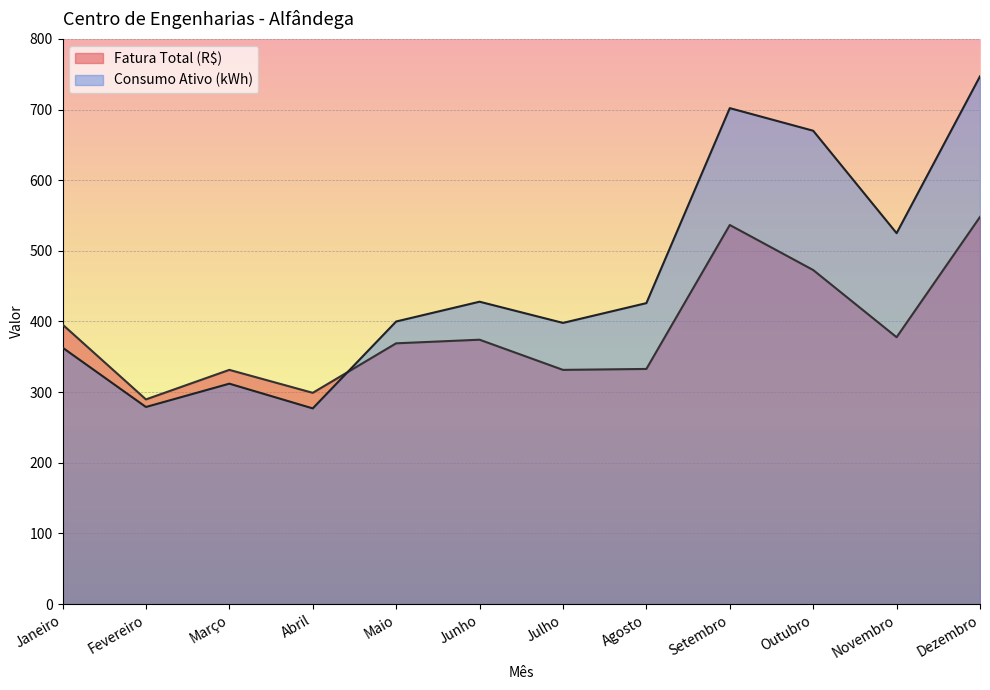

What is the total value across all series at Dezembro?

1295.0